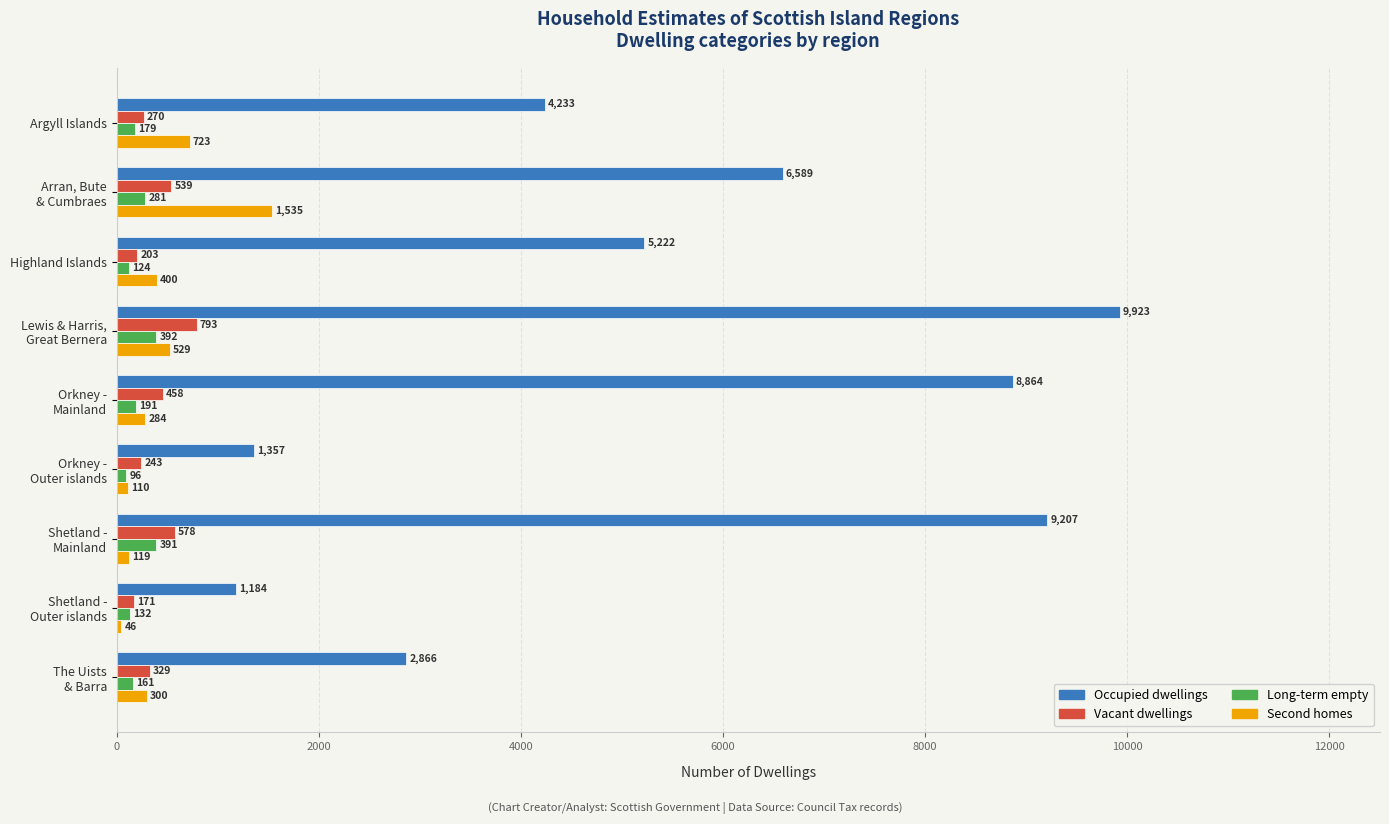

What is the difference between the second highest and minimum values in the Second homes series?

677